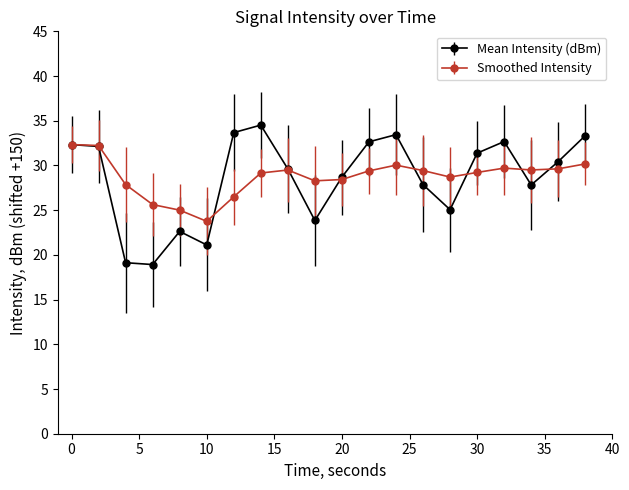

What is the minimum value for Smoothed Intensity?

23.8